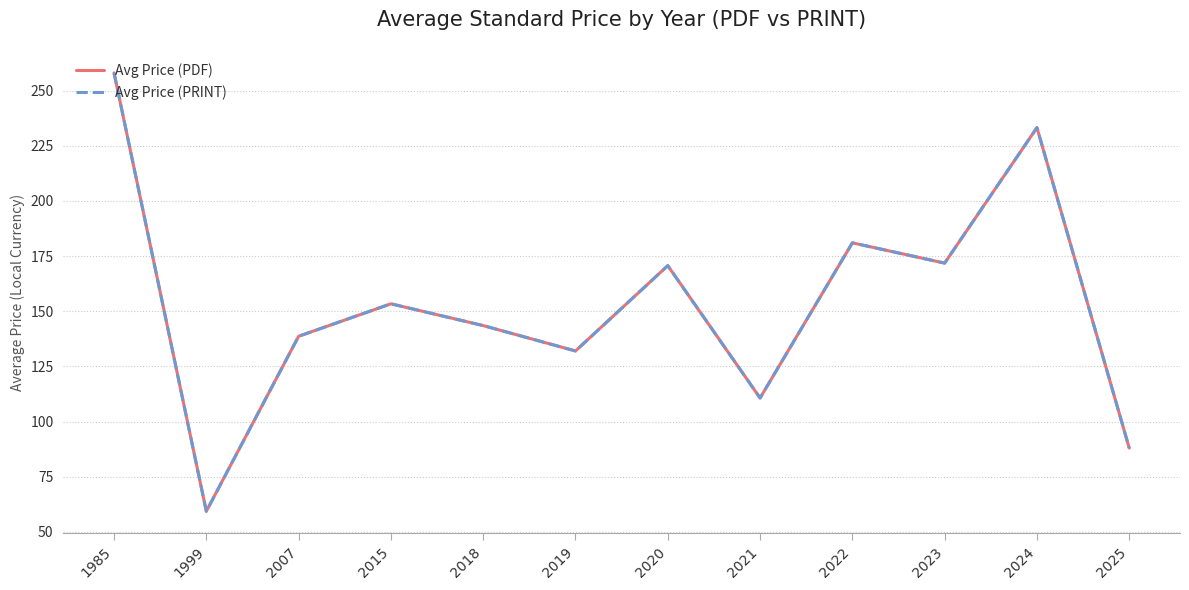

What is the difference between the maximum and minimum values in the Avg Price (PRINT) series?

198.7